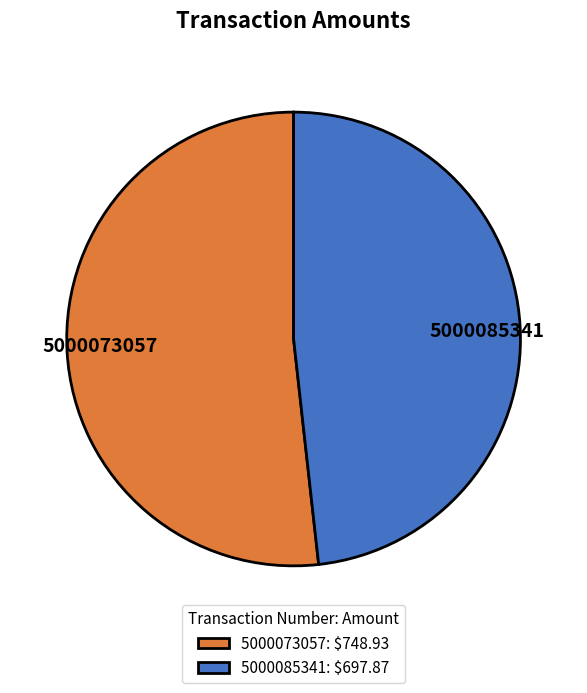

Does 5000073057 represent more than half of the total?

Yes